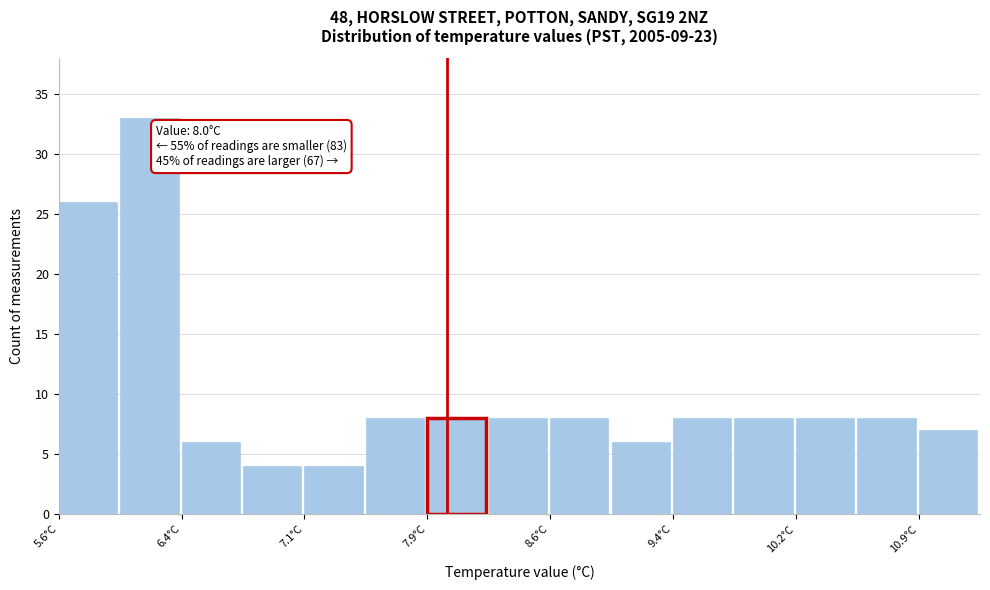

Read against the x-axis, roughly where is the centre of the tallest bar?

6.2